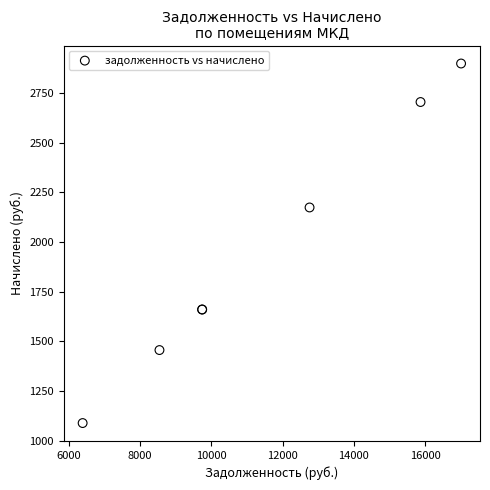

What Y value in the scatter plot is closest to 1993?

2173.9